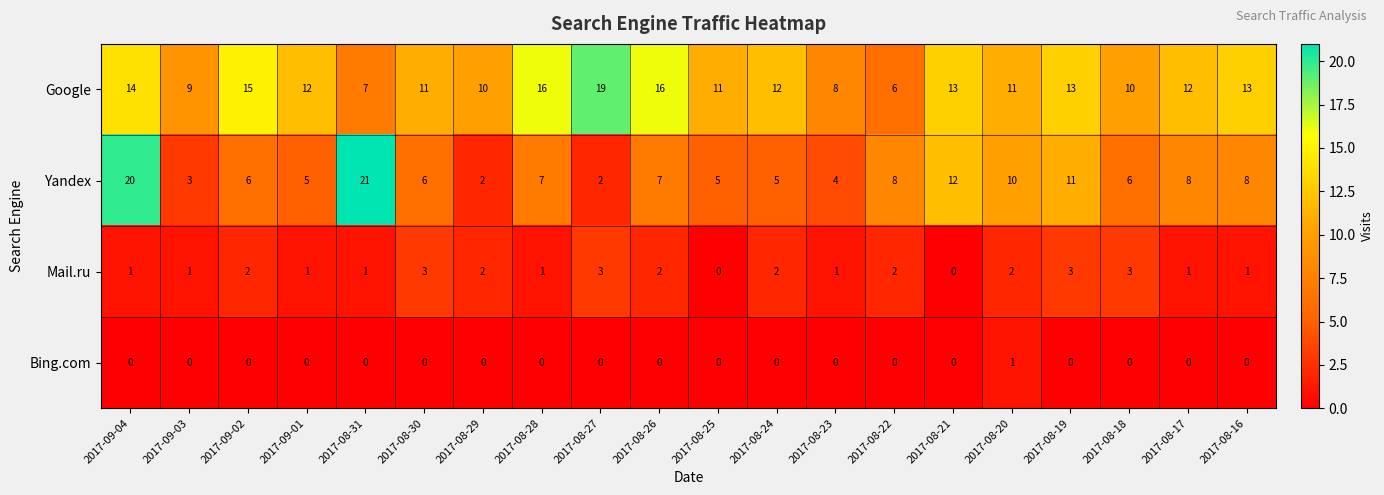

How many Bing.com values are between 0 and 1?

20